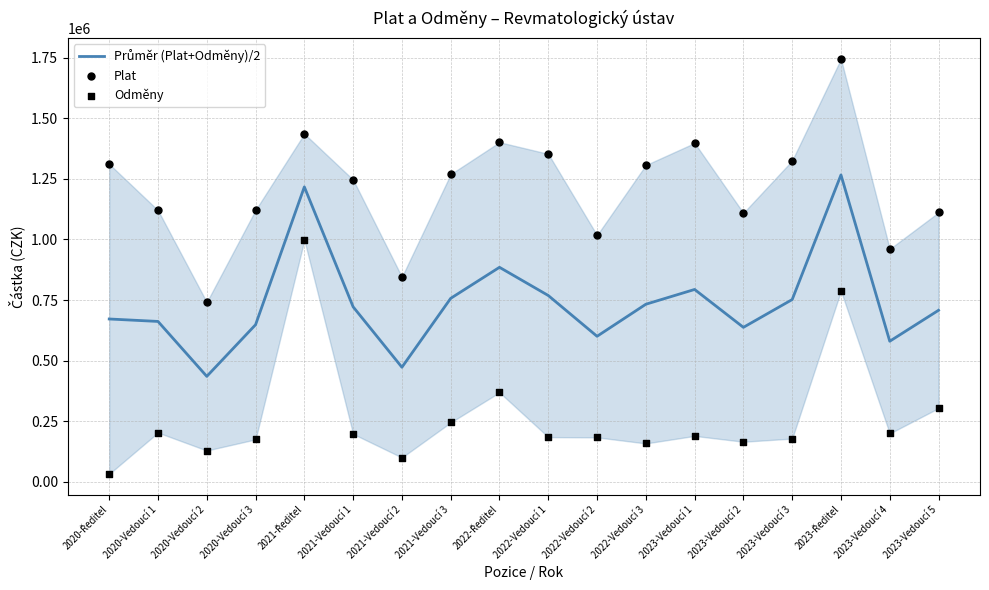

At which category is the sum across all series the highest?

2023-Ředitel